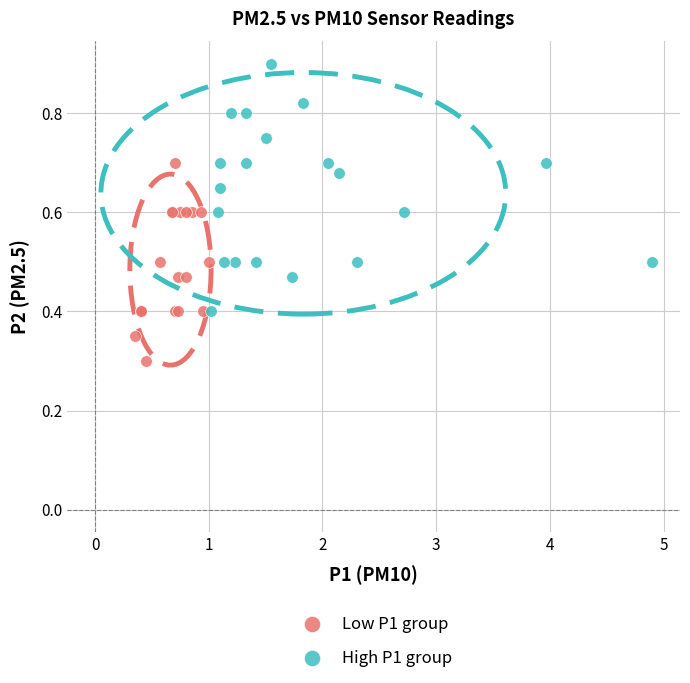

Which series contains the lowest Y value?

Low P1 group